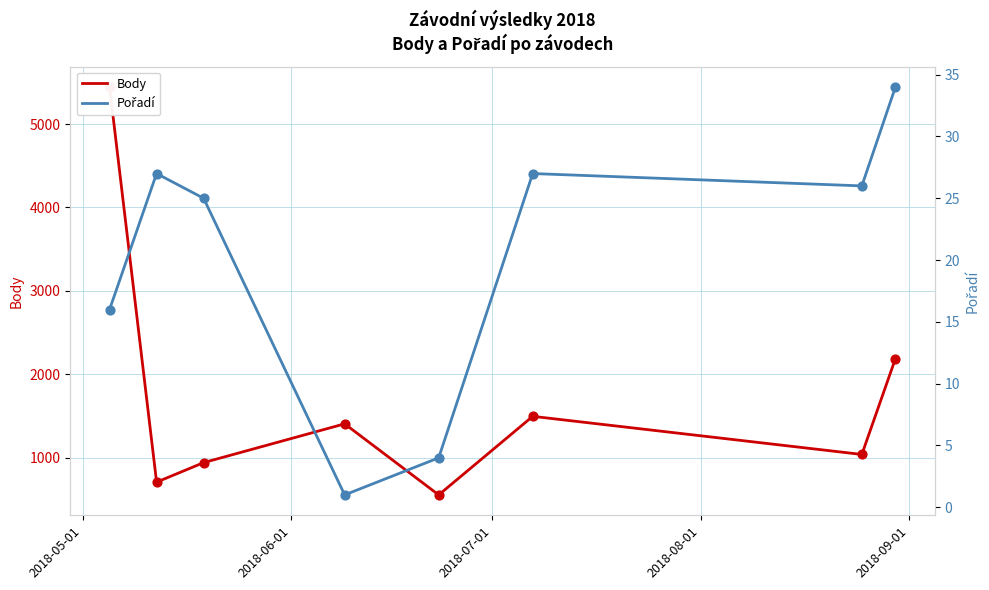

Is the value of Body at 5 greater than the value of Pořadí at 5?

Yes